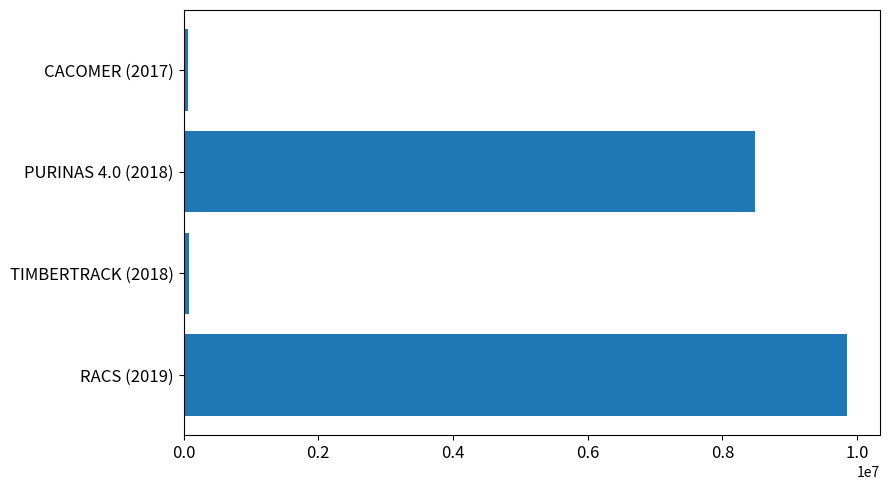

What is the change in value from RACS (2019) to PURINAS 4.0 (2018)?

-1362933